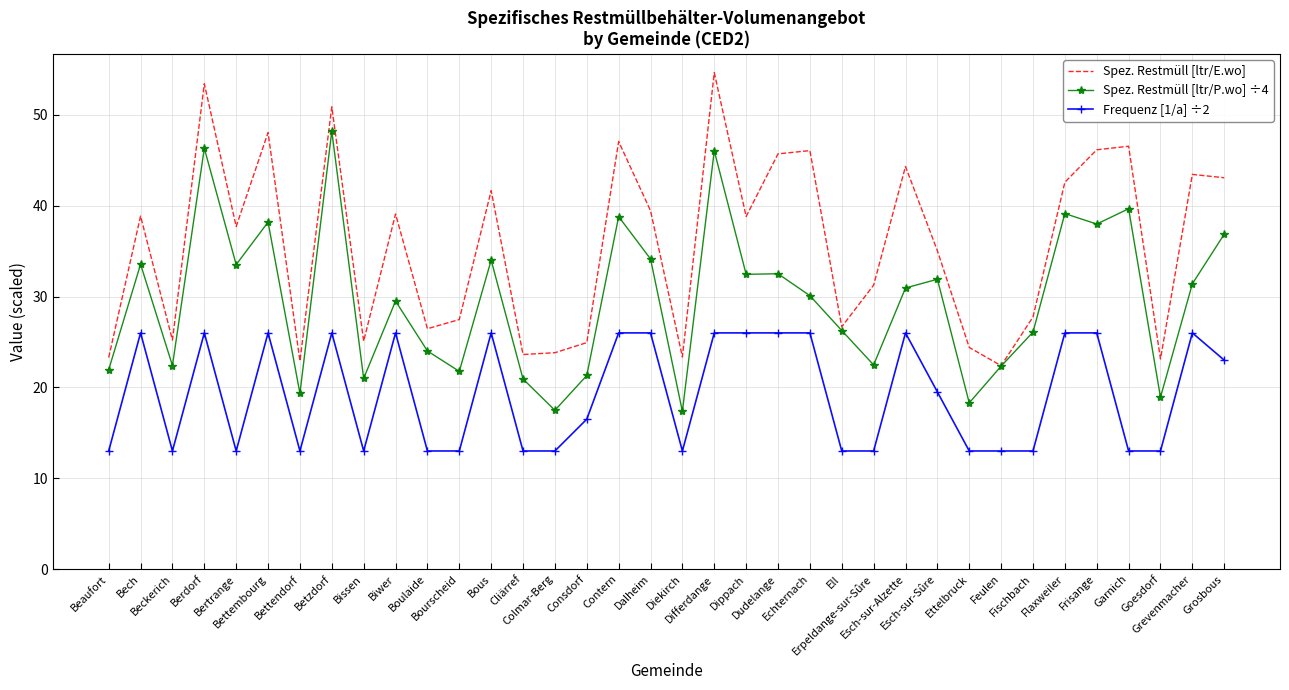

Rank the series by their maximum value, from highest to lowest.

Spez. Restmüll [ltr/E.wo], Spez. Restmüll [ltr/P.wo] ÷4, Frequenz [1/a] ÷2